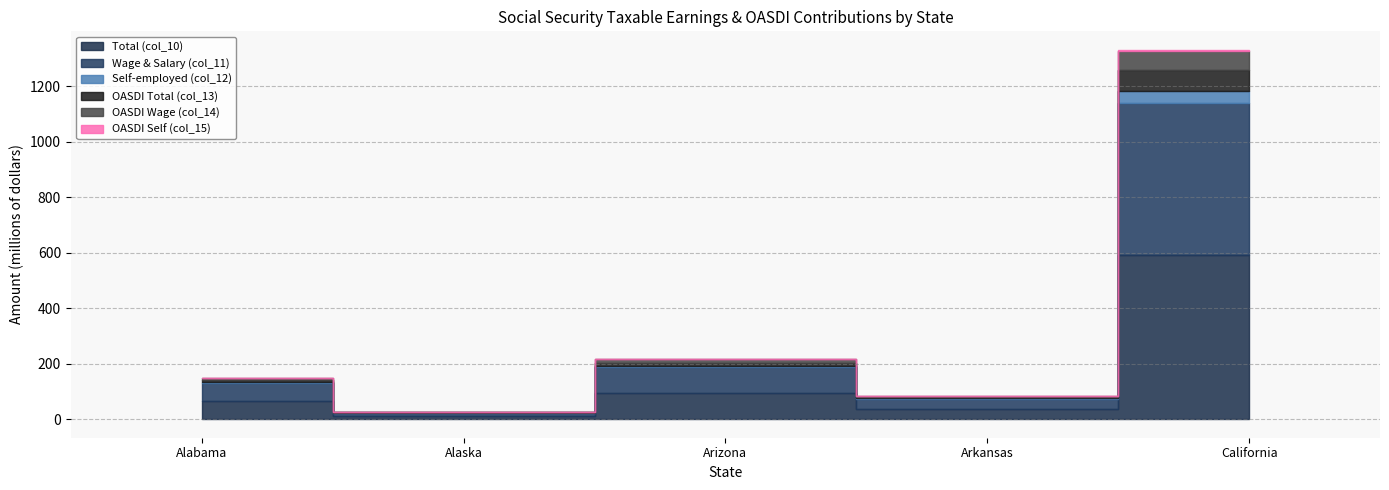

At which label is Total (col_10) closest to 301954986?

Arizona